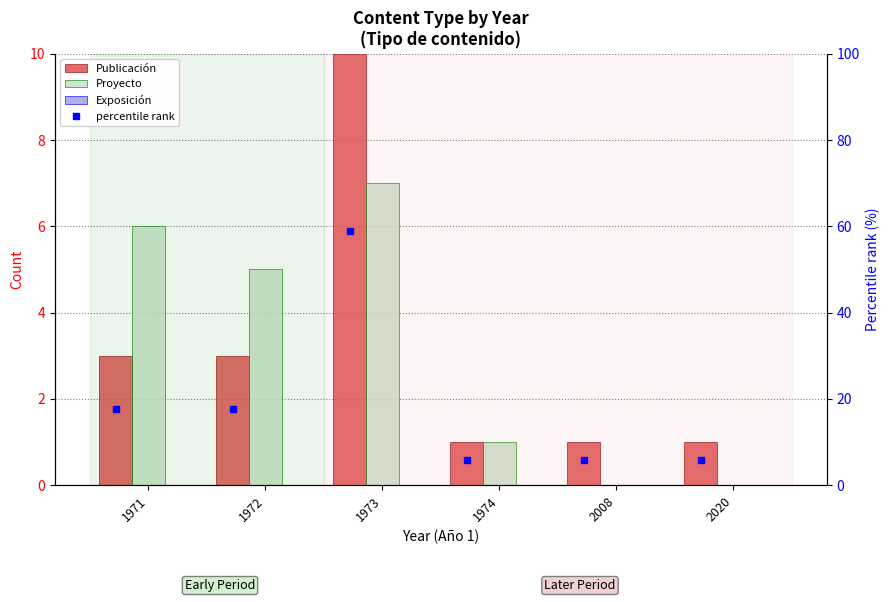

How many series are shown in this chart?

4